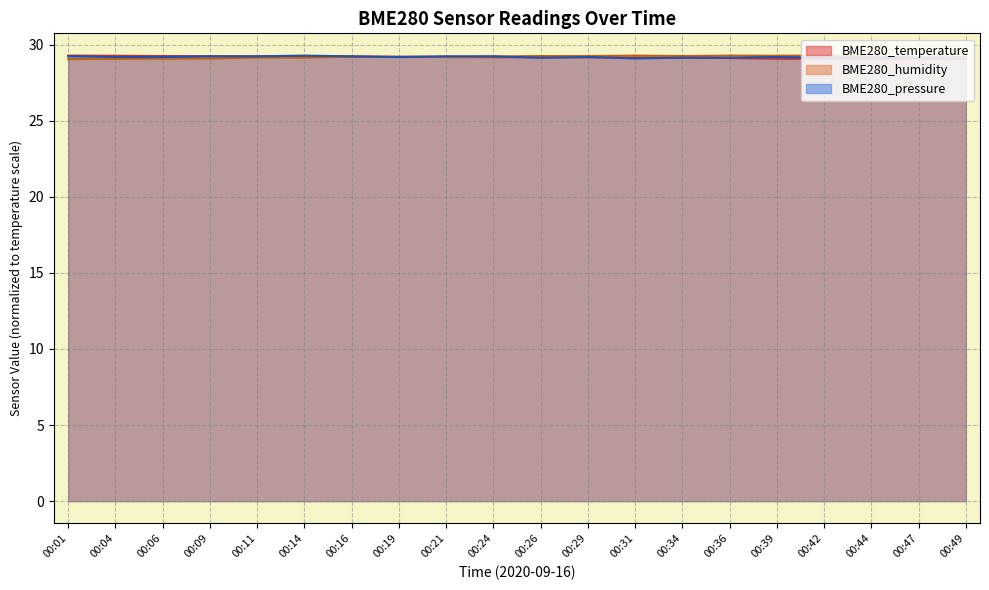

In BME280_humidity, how many points are higher than both neighbors (excluding endpoints)?

4